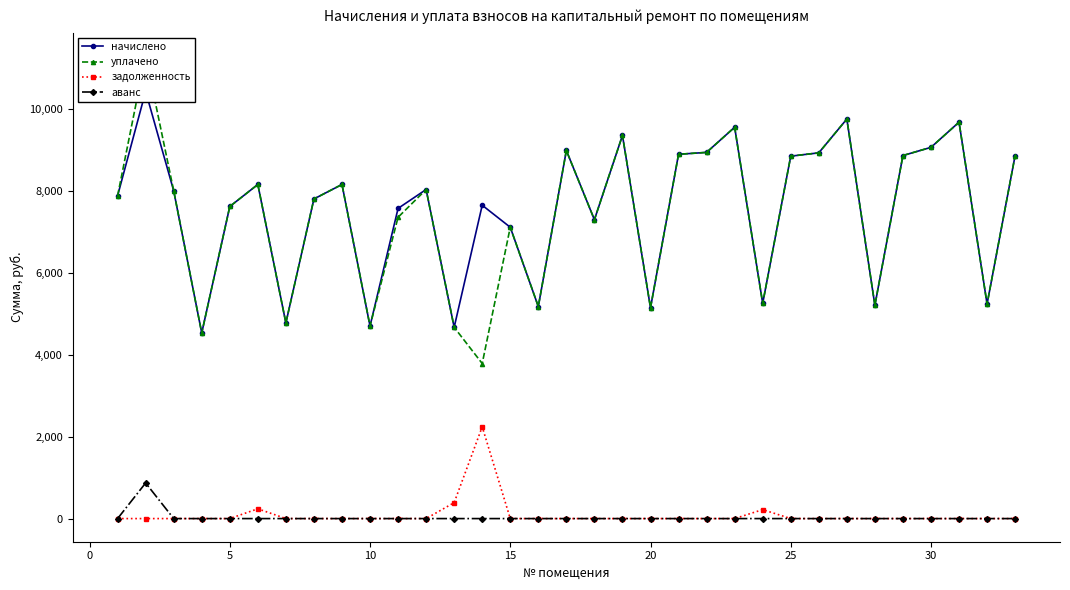

Reading right to left, what are all the values shown in this chart?

начислено: 8862.7	5237.8	9676.8	9062.4	8862.7	5207.0	9753.6	8928.4	8847.4	5253.1	9553.9	8939.5	8893.4	5145.6	9354.2	7296.0	8985.6	5176.3	7111.8	7649.3	4669.4	8033.3	7572.5	4700.2	8156.2	7802.9	4777.0	8156.2	7618.6	4531.2	8002.6	10429.4	7879.7
уплачено: 8862.7	5237.8	9676.8	9062.4	8862.7	5207.0	9753.6	8928.4	8847.4	5253.1	9553.9	8939.5	8893.4	5145.6	9354.2	7296.0	8985.6	5176.3	7111.8	3785.5	4669.4	8033.3	7355.6	4700.2	8156.2	7802.9	4777.0	8156.2	7618.6	4531.2	8002.6	11298.6	7879.7
задолженность: 0.0	0.0	0.0	0.0	0.0	0.0	0.0	0.0	0.0	218.9	0.0	0.0	0.0	0.0	0.0	0.0	0.0	0.0	0.0	2240.8	389.1	0.0	0.0	0.0	0.0	0.0	0.0	239.0	0.0	0.0	0.0	0.0	0.0
аванс: 0.0	0.0	0.0	0.0	0.0	0.0	0.0	0.0	0.0	0.0	0.0	0.0	0.0	0.0	0.0	0.0	0.0	0.0	0.0	0.0	0.0	0.0	0.0	0.0	0.0	0.0	0.0	0.0	0.0	0.0	0.0	869.1	0.0